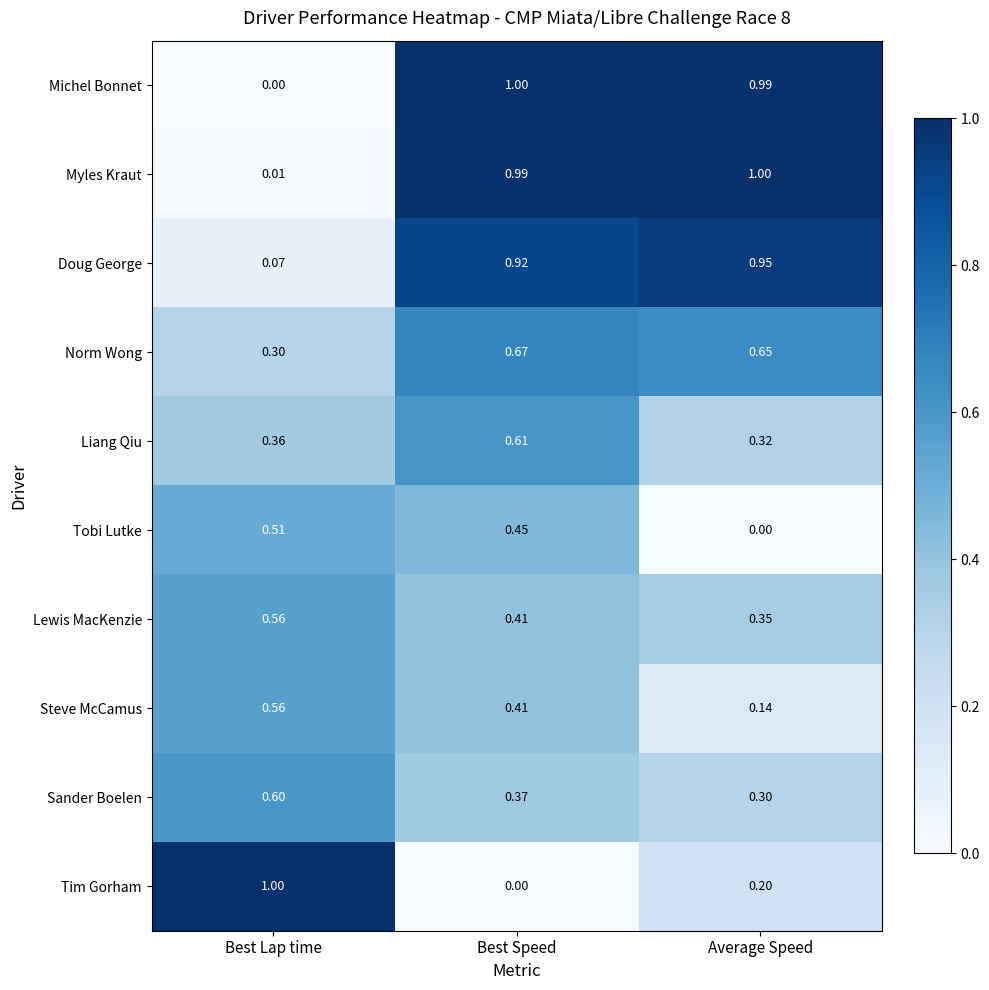

At which category is the sum across all series the highest?

Best Speed